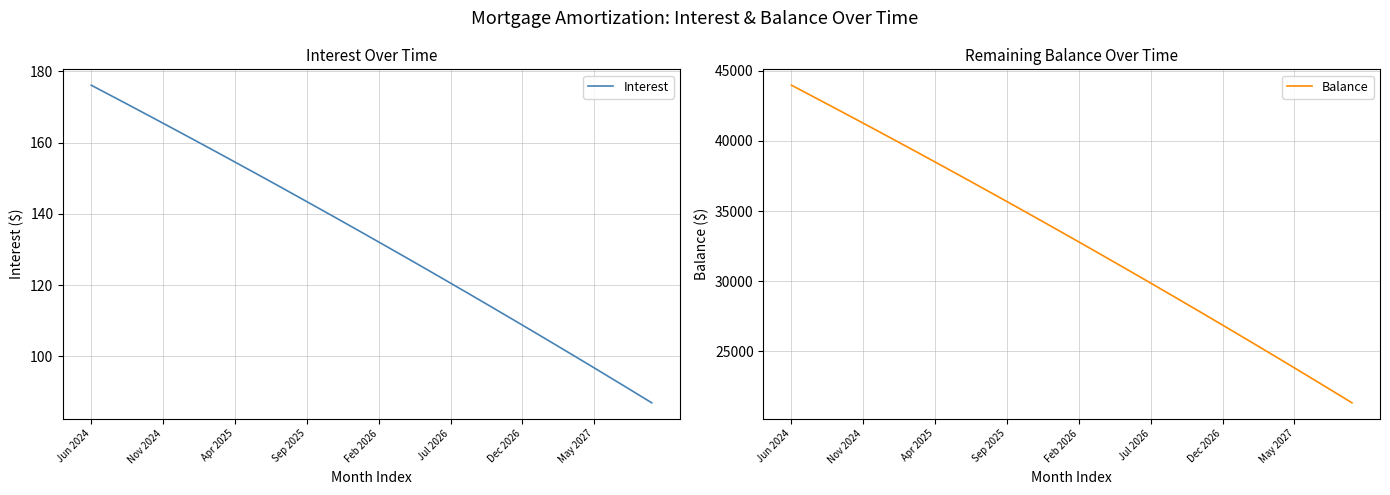

The Balance series shows 25053.0 at 33. True or false?

True